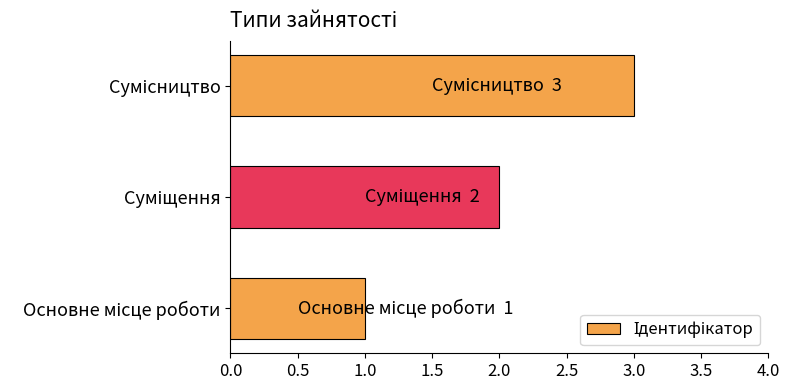

What is the sum of all values?

6